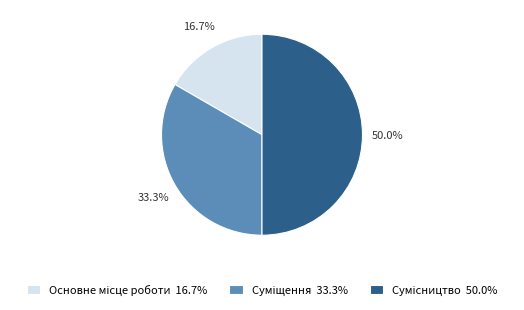

How many segments does this pie chart have?

3